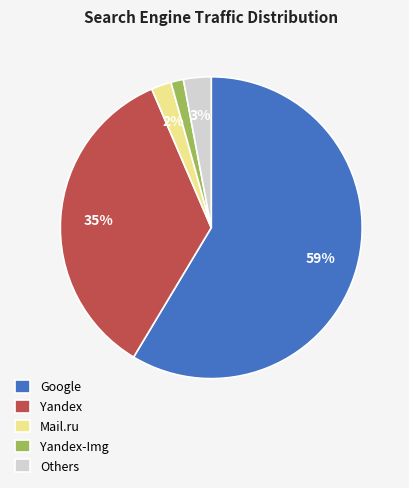

Rank the categories by value from highest to lowest.

Google, Yandex, Others, Mail.ru, Yandex-Img